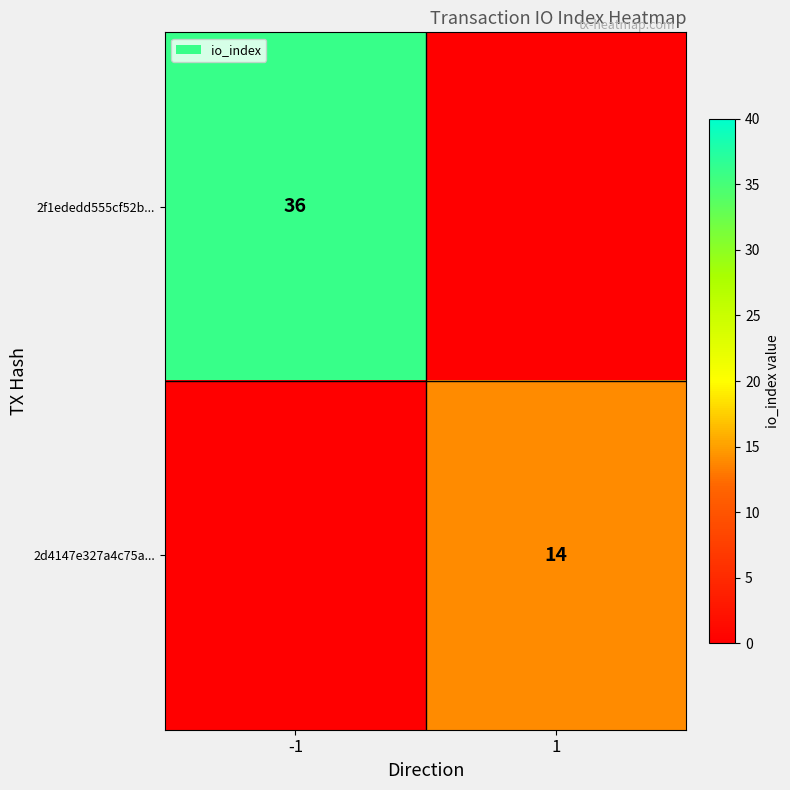

True or false: 2d4147e327a4c75a... has a value of 24 at 1.

False